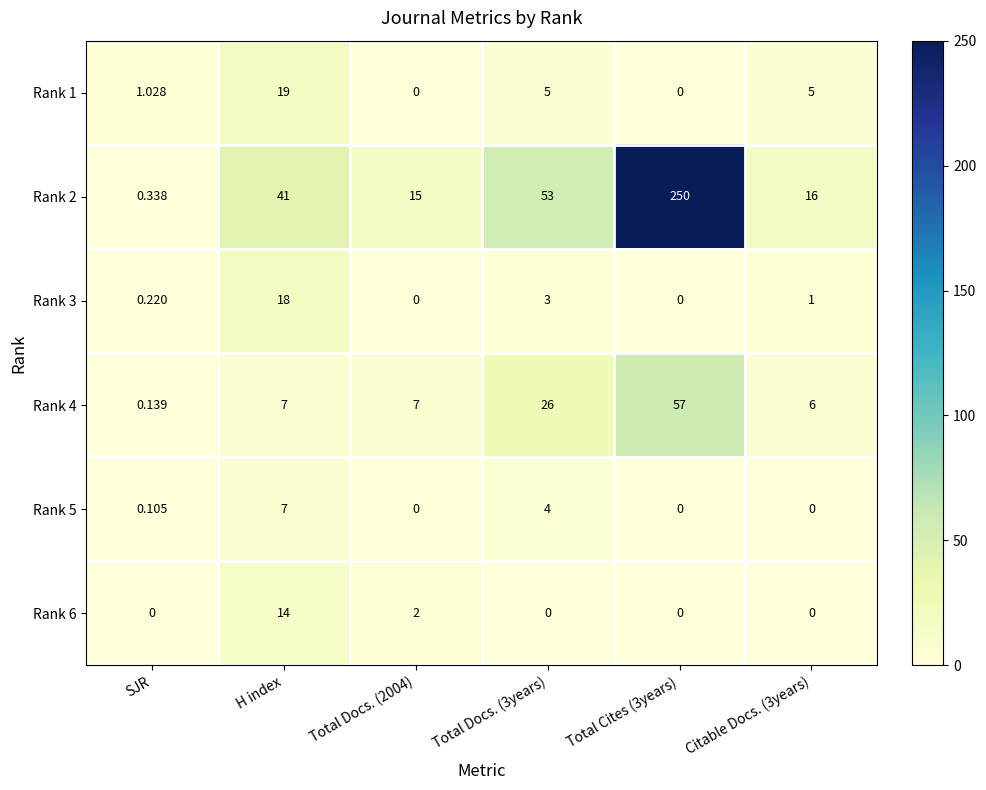

At which label does Rank 1 first exceed 5?

H index